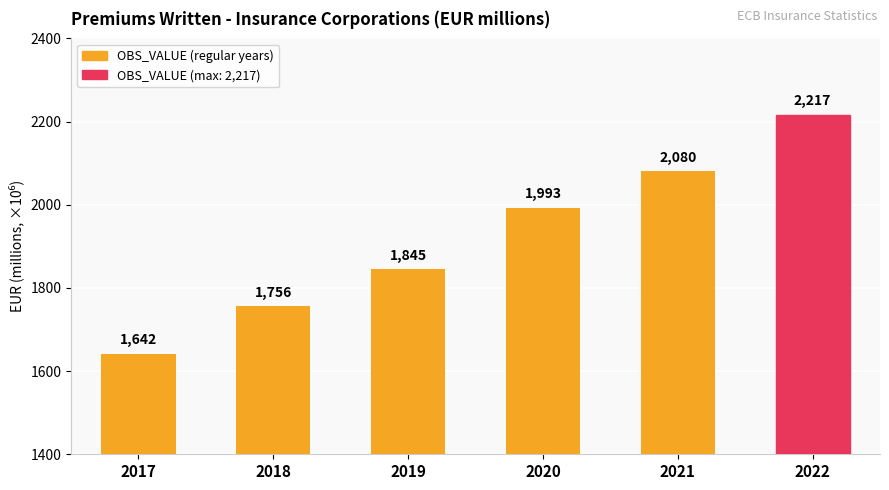

List the labels in order of value, smallest first.

2017, 2018, 2019, 2020, 2021, 2022